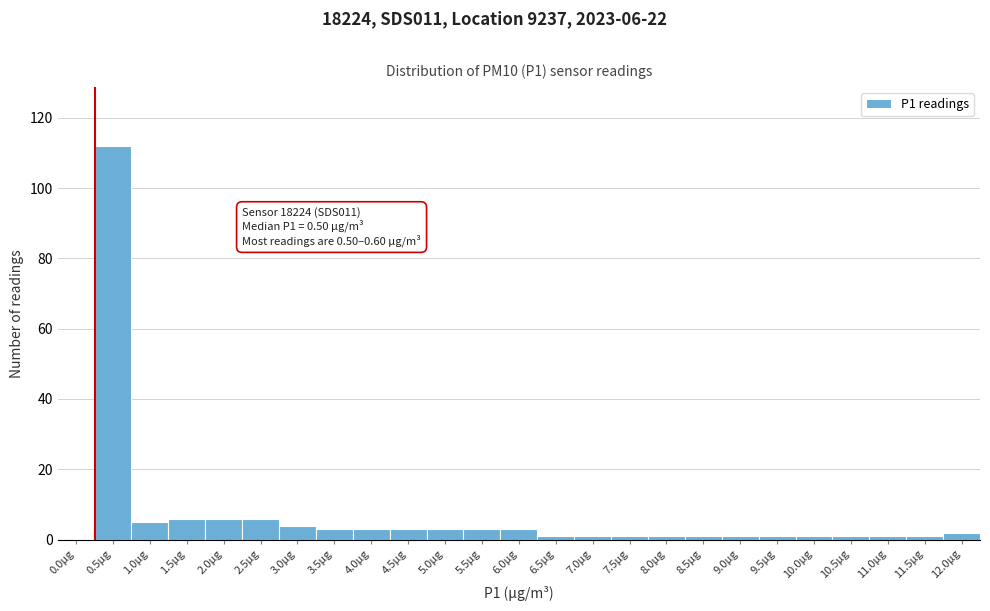

Reading left to right, extract all data points from this chart.

0.0µg=0	0.5µg=112	1.0µg=5	1.5µg=6	2.0µg=6	2.5µg=6	3.0µg=4	3.5µg=3	4.0µg=3	4.5µg=3	5.0µg=3	5.5µg=3	6.0µg=3	6.5µg=1	7.0µg=1	7.5µg=1	8.0µg=1	8.5µg=1	9.0µg=1	9.5µg=1	10.0µg=1	10.5µg=1	11.0µg=1	11.5µg=1	12.0µg=2